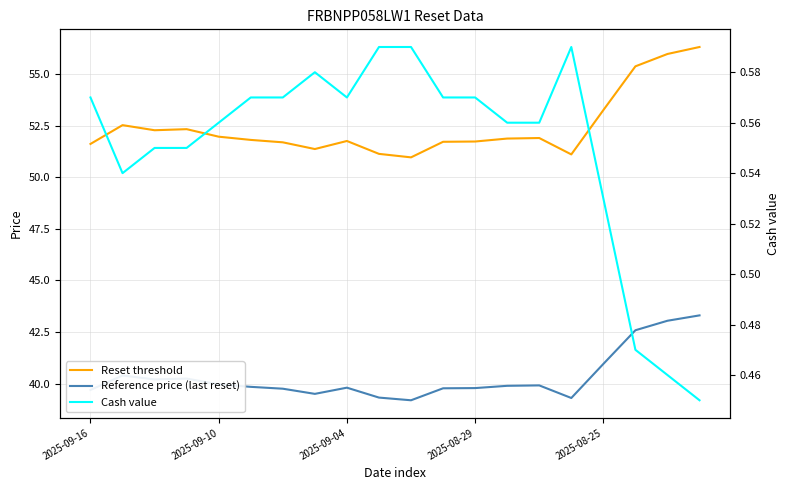

True or false: Cash value has more than 0 interior local peaks.

True